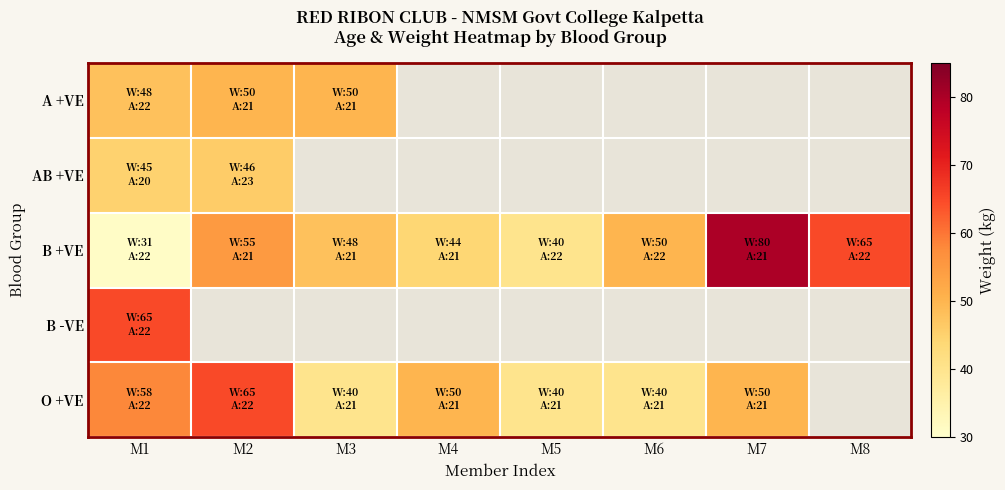

Which series has the largest range (max minus min)?

B +VE